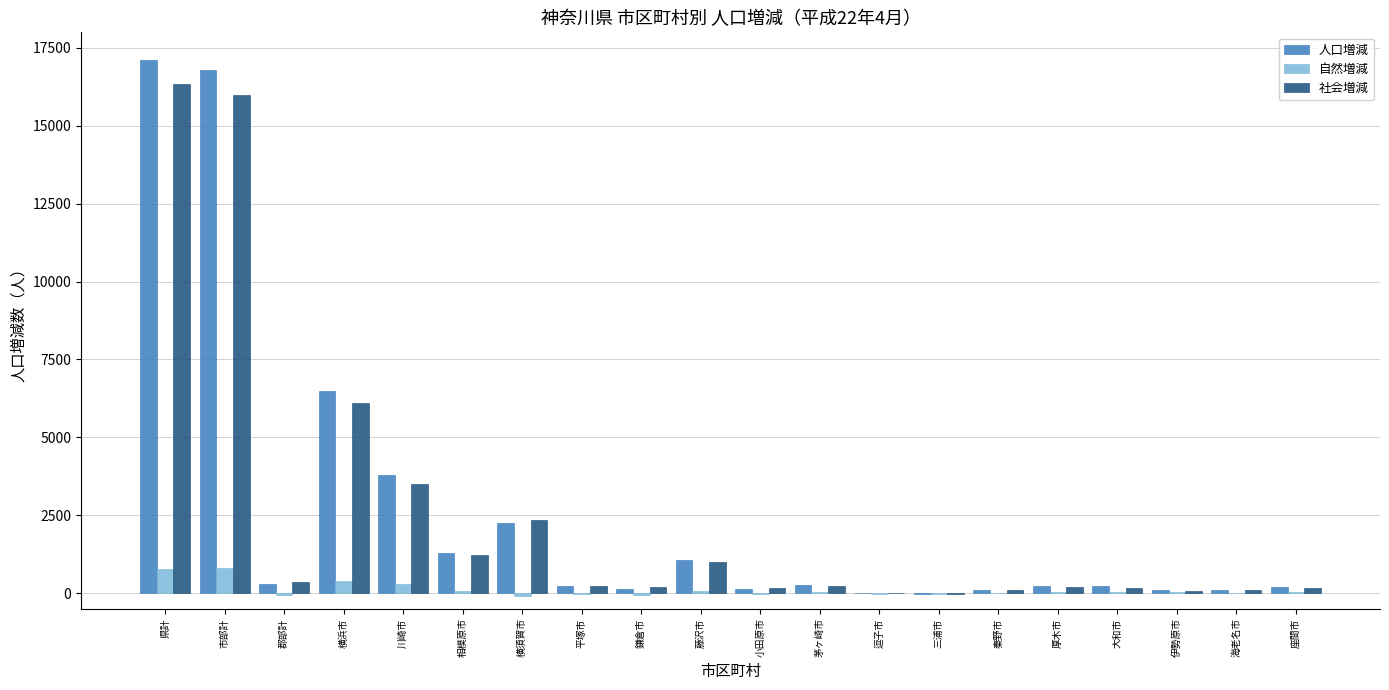

Between 市部計 and 相模原市, which series saw the biggest shift?

人口増減